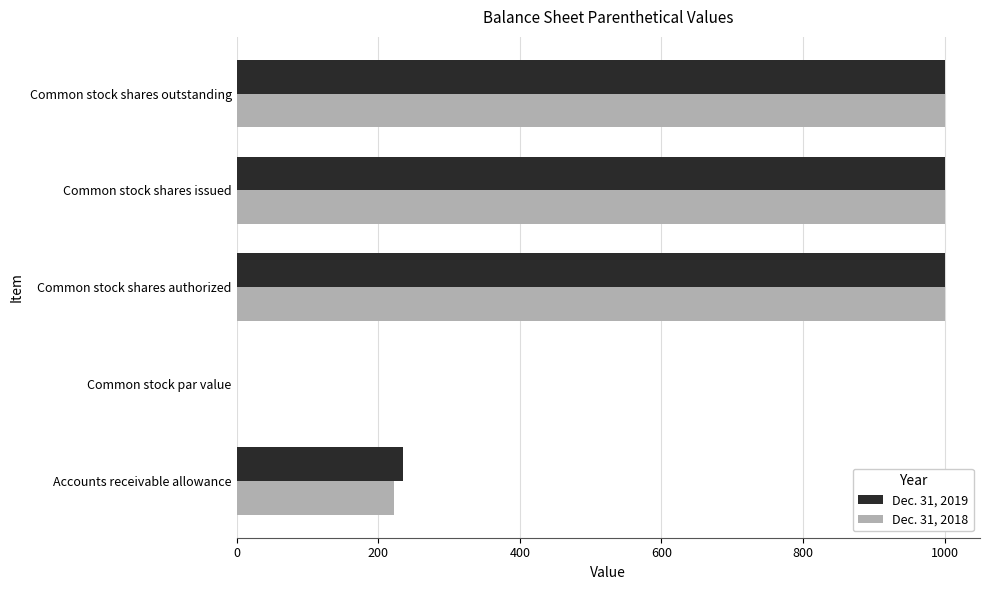

What are all the series names shown in the legend?

Dec. 31, 2019, Dec. 31, 2018